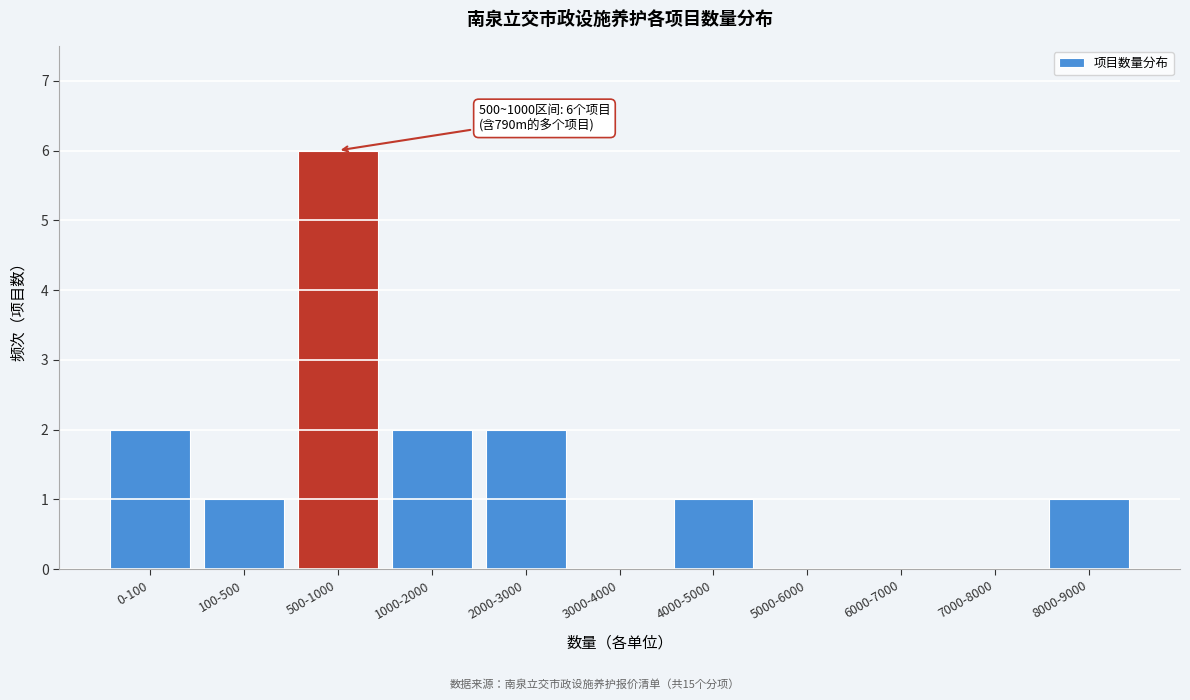

Reading left to right, list all the values displayed in this chart.

0-100=2	100-500=1	500-1000=6	1000-2000=2	2000-3000=2	3000-4000=0	4000-5000=1	5000-6000=0	6000-7000=0	7000-8000=0	8000-9000=1